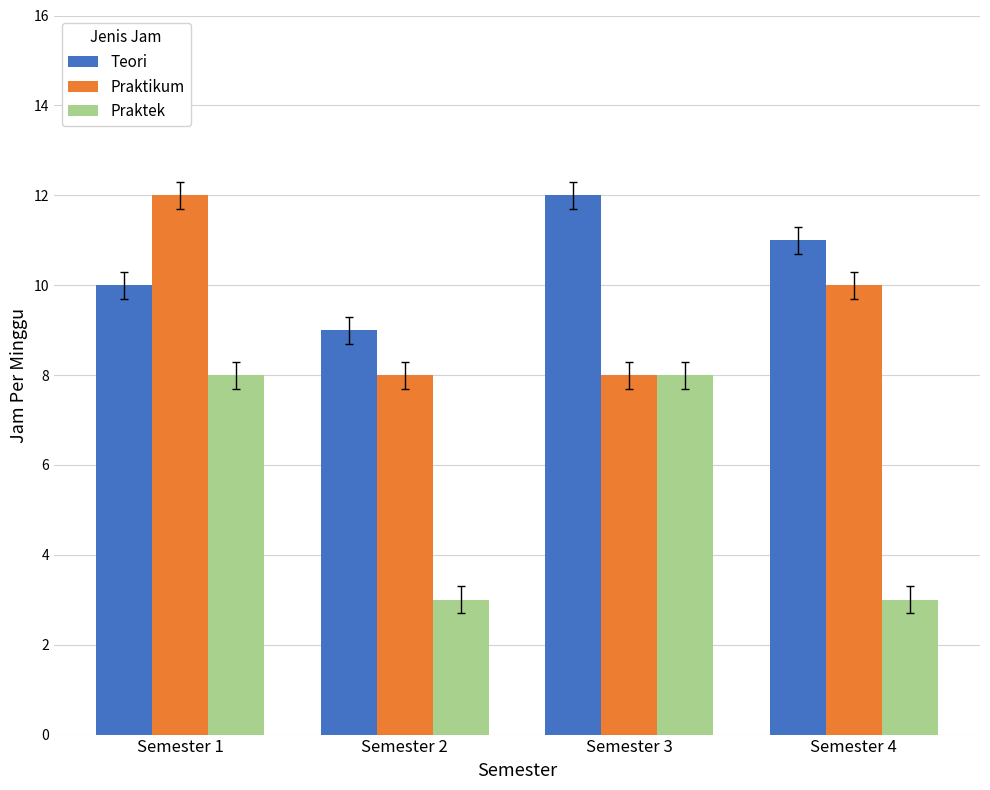

Which category has the lowest value in the Teori series?

Semester 2